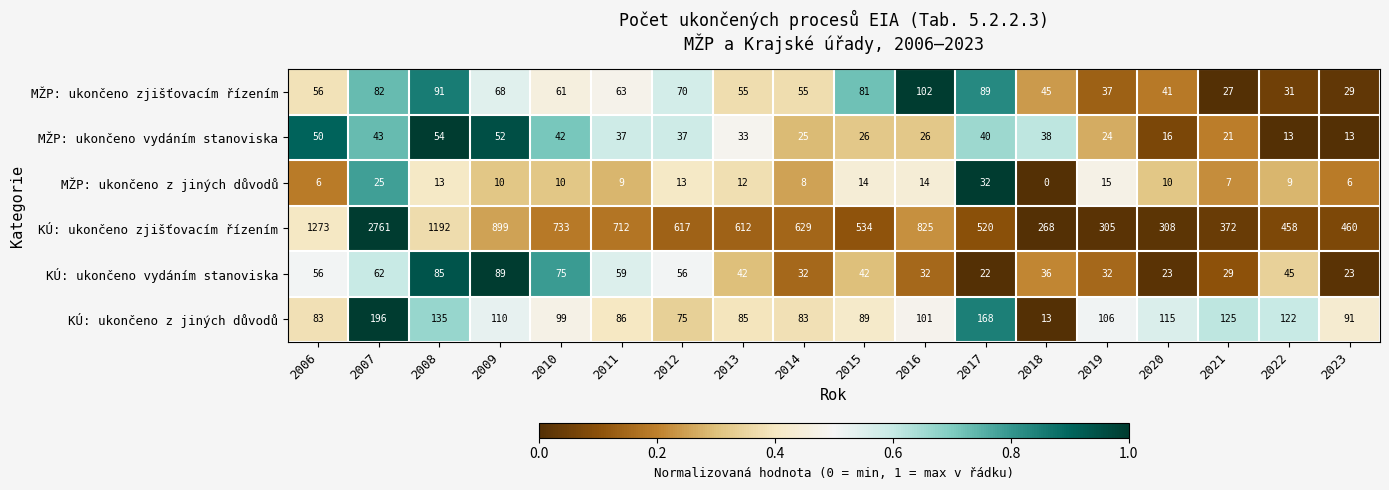

What is the average value of the MŽP: ukončeno zjišťovacím řízením series?

60